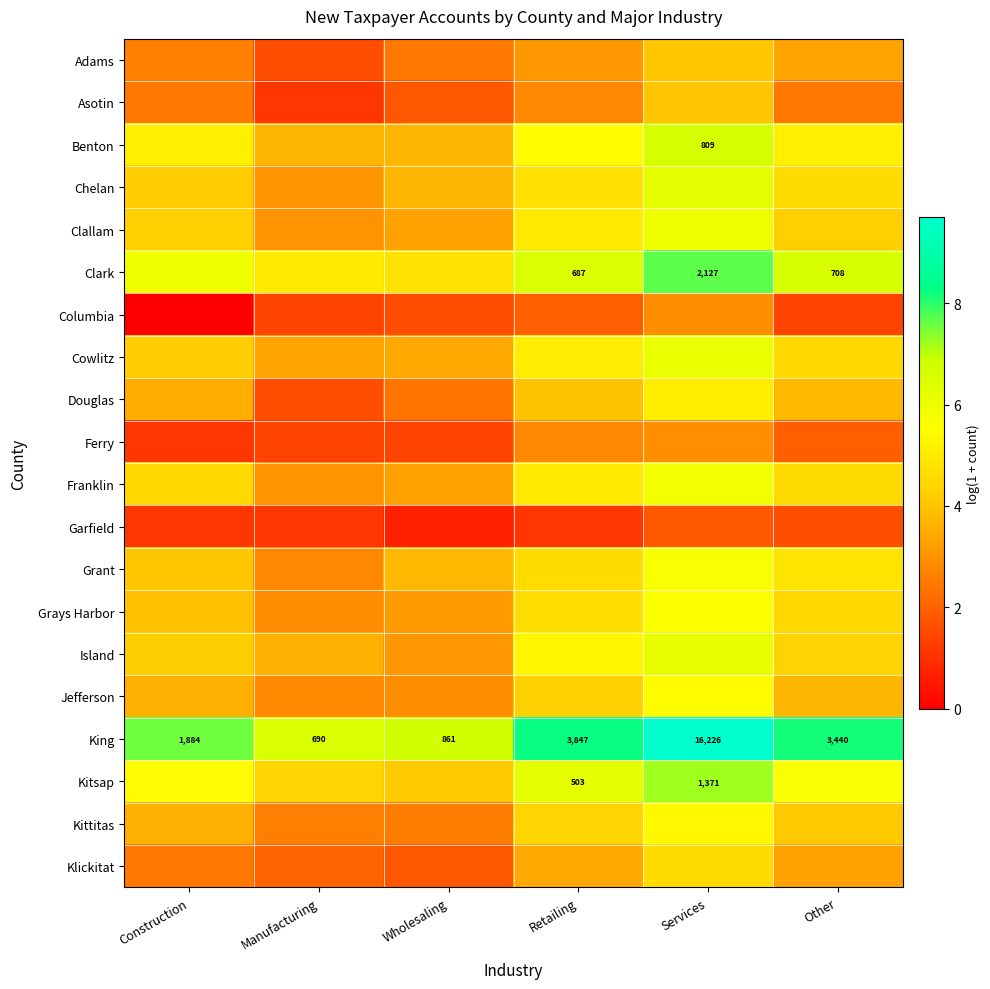

Rank the categories by King value from highest to lowest.

Services, Retailing, Other, Construction, Wholesaling, Manufacturing